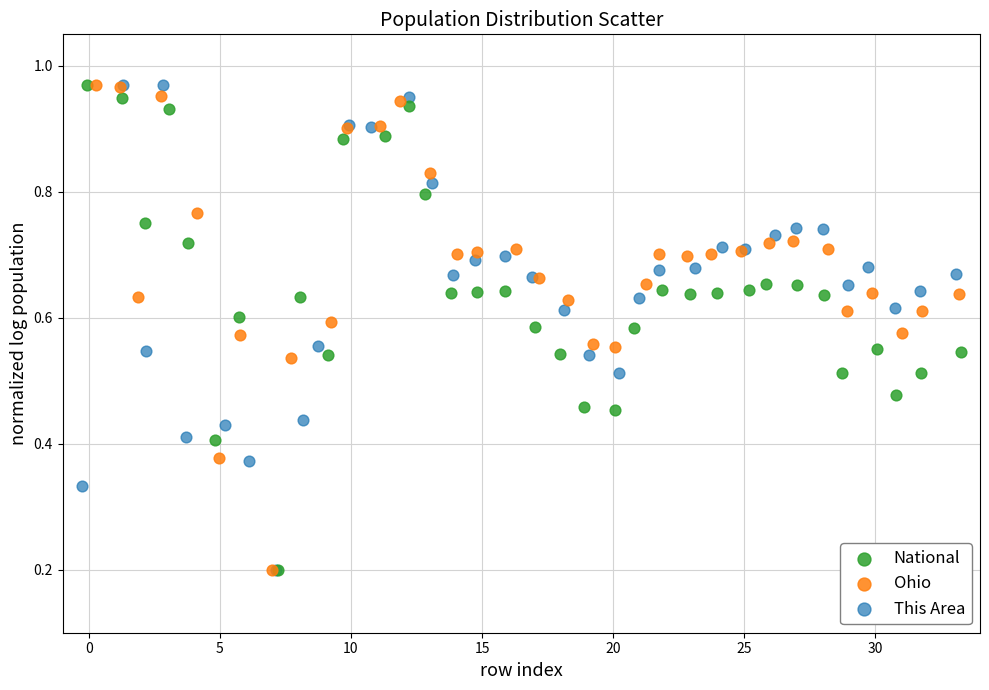

What are all the series names shown in the legend?

National, Ohio, This Area